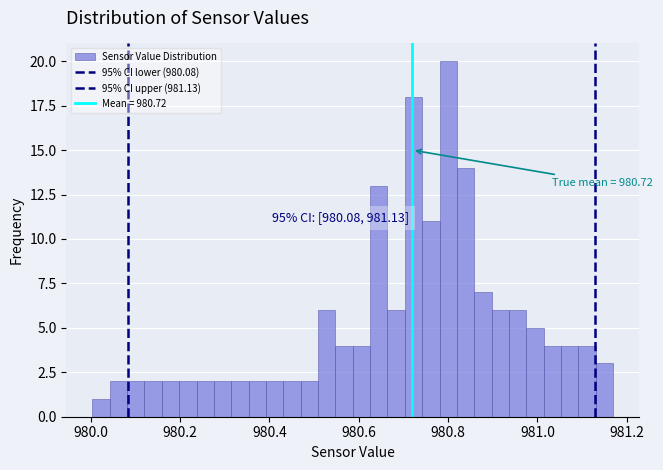

Around what value on the x-axis is the tallest bar? Give the approximate position of its centre, as read against the axis.

980.80